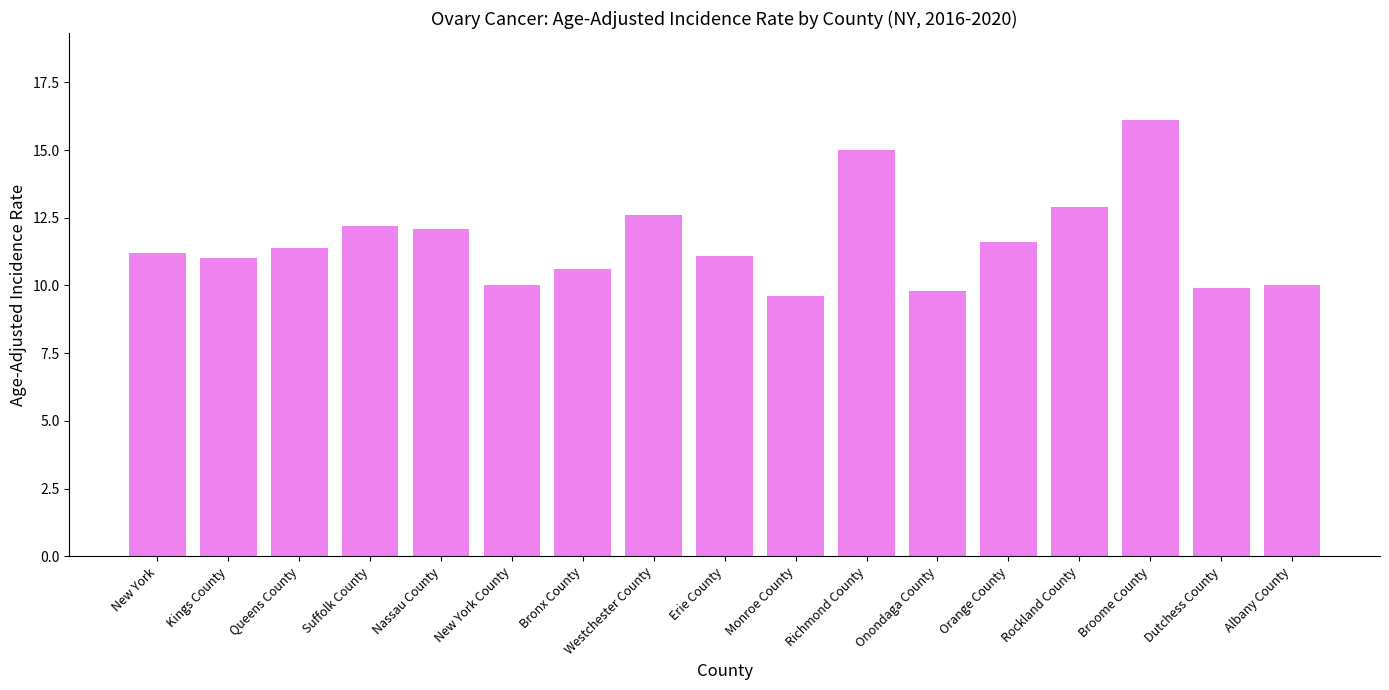

What is the sum of all values?

197.1